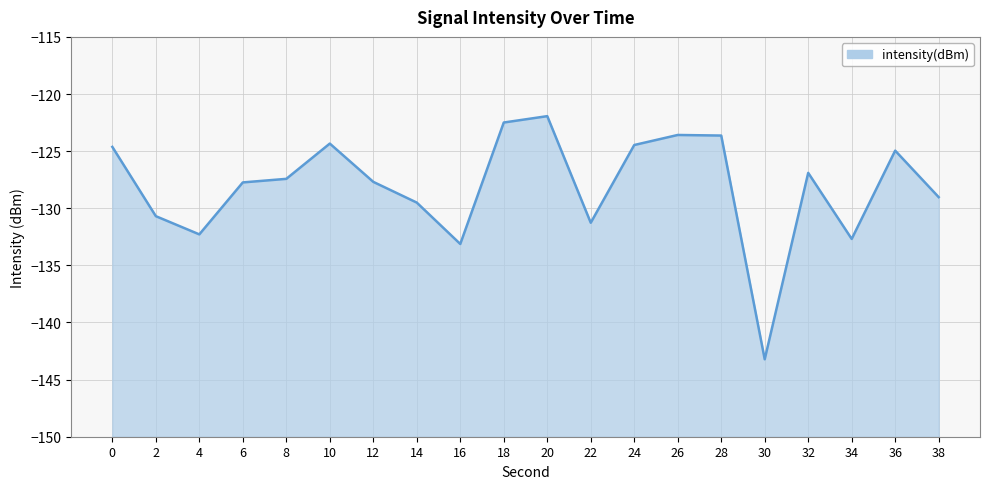

Reading left to right, list all the values displayed in this chart.

0=-124.6	2=-130.7	4=-132.3	6=-127.7	8=-127.4	10=-124.3	12=-127.7	14=-129.5	16=-133.1	18=-122.5	20=-121.9	22=-131.3	24=-124.5	26=-123.6	28=-123.6	30=-143.2	32=-126.9	34=-132.7	36=-125.0	38=-129.0